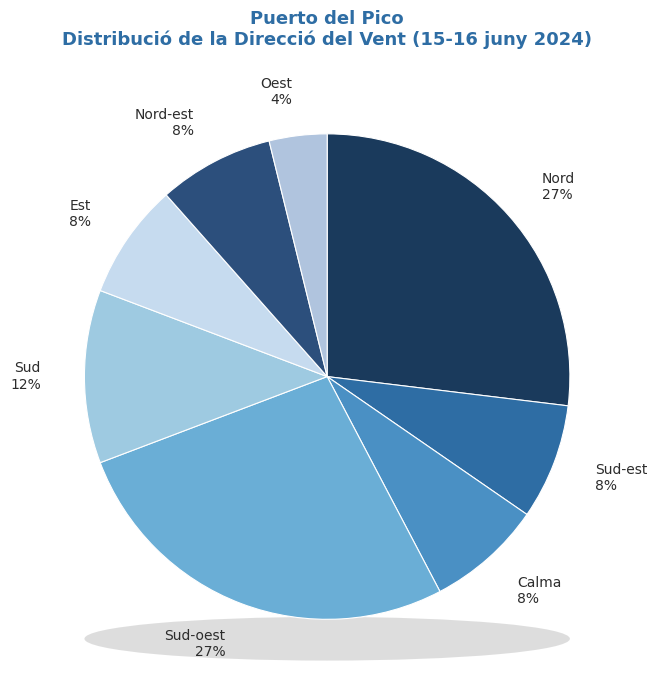

The Oest slice represents 11% of the pie. True or false?

False